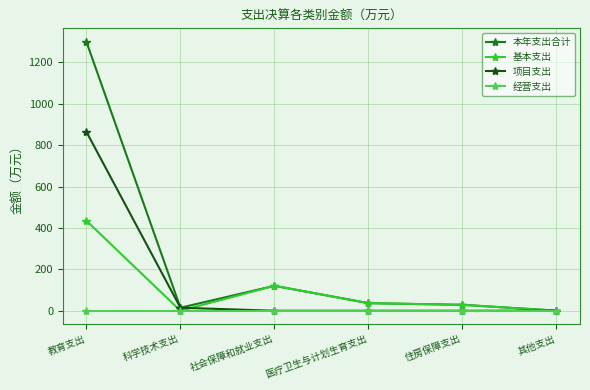

Rank the series at 教育支出 from lowest to highest value.

经营支出, 基本支出, 项目支出, 本年支出合计